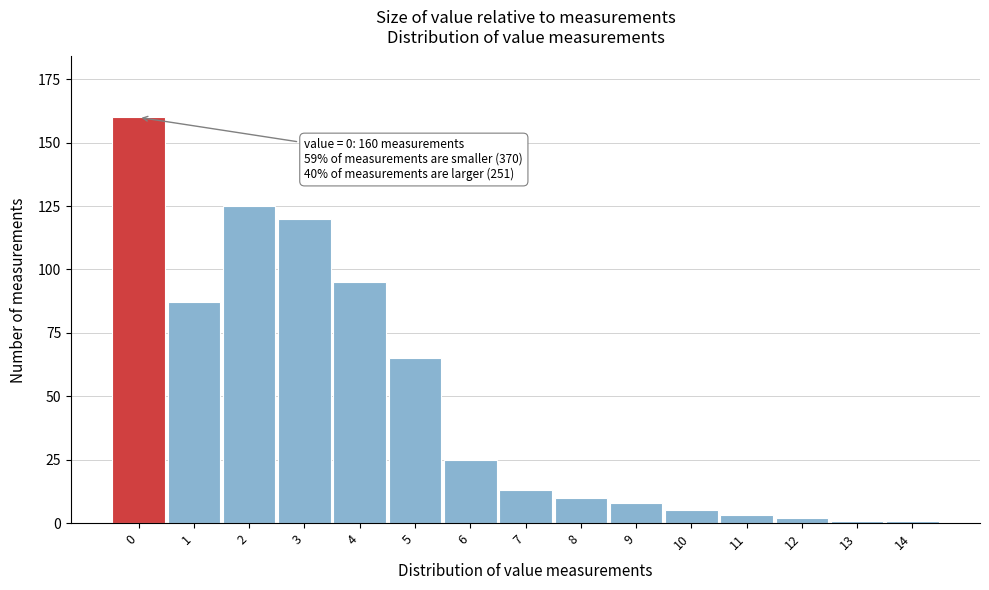

Reading left to right, extract all data points from this chart.

0=160	1=87	2=125	3=120	4=95	5=65	6=25	7=13	8=10	9=8	10=5	11=3	12=2	13=1	14=1